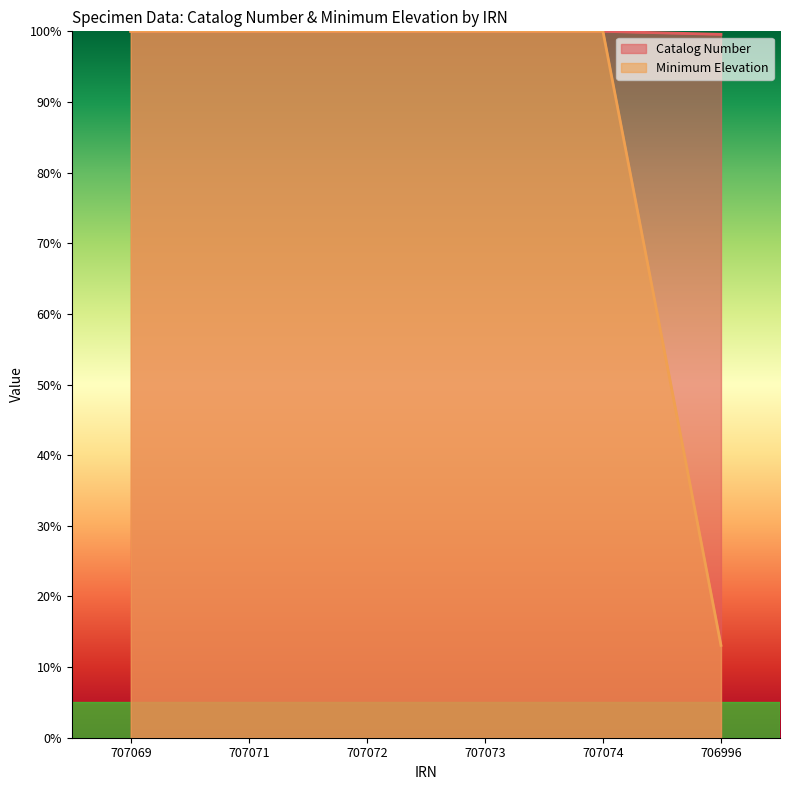

What is the label of the 1st point from the right?

706996